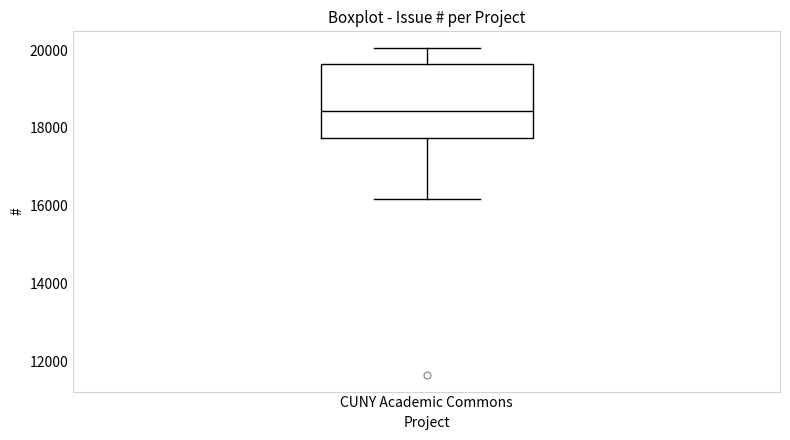

Read this box plot against the y-axis: the position of the median line, the range covered by the box, and the ends of both whiskers. The values are not printed on the chart, so give them approximately, as read against the axis.

median 18400, box 17800 to 19600, whiskers 16200 to 20000